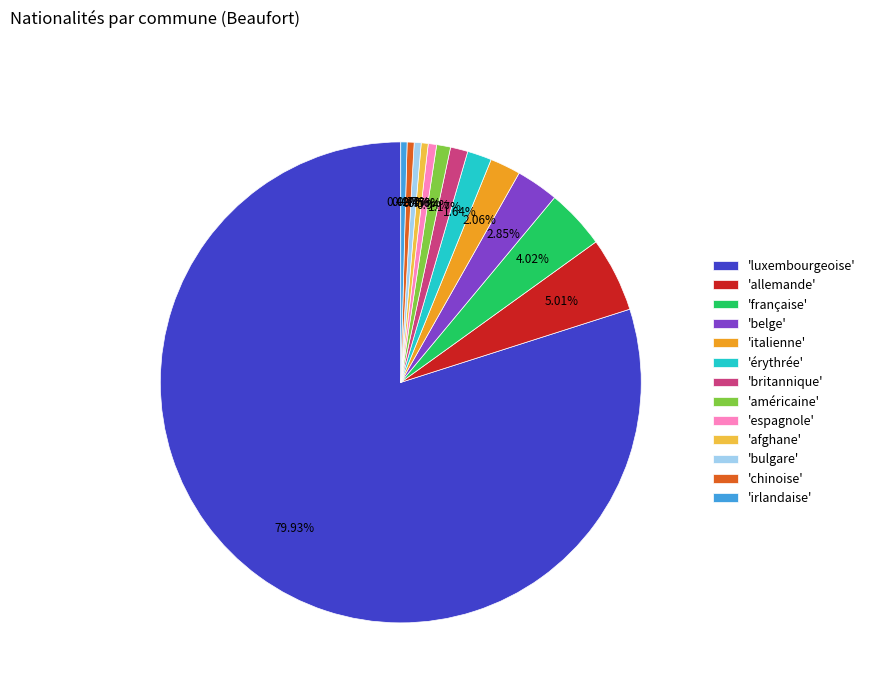

What is the largest slice in the pie chart?

'luxembourgeoise'